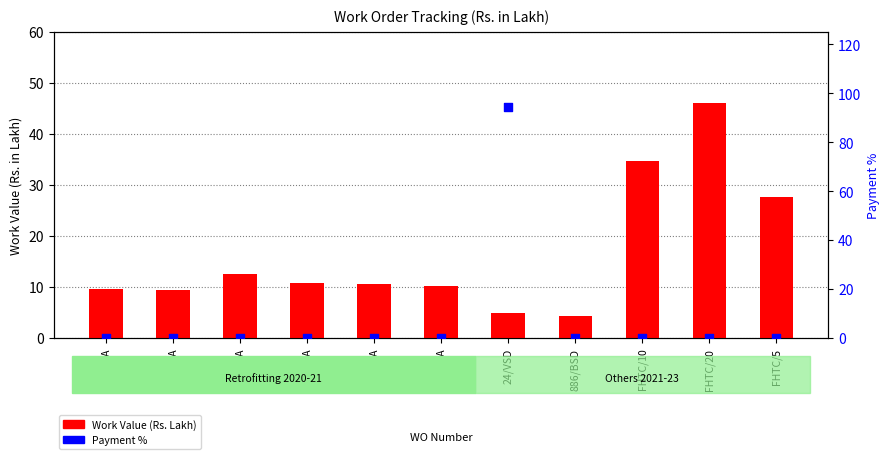

What are all the series names shown in the legend?

Work Value (Rs. Lakh), Payment %